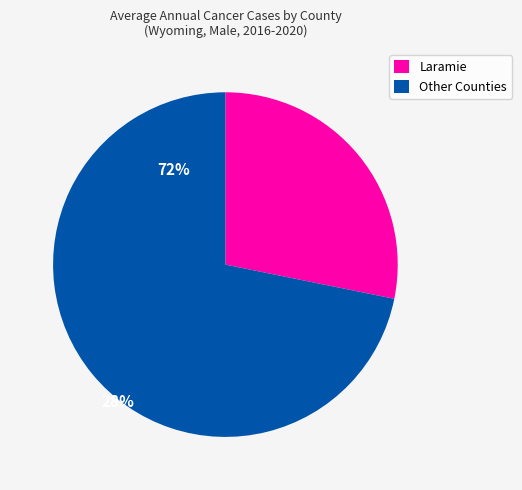

Do Other Counties and Laramie together represent more than half of the pie?

Yes